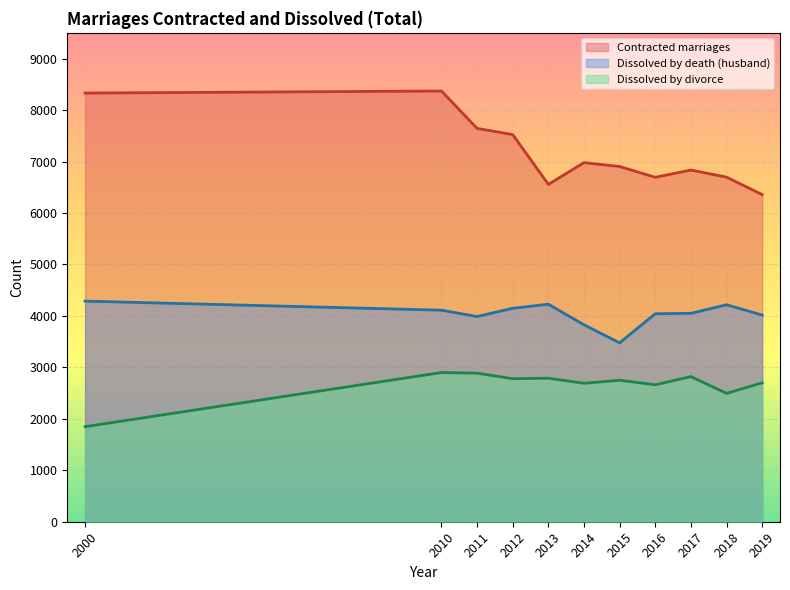

What is the maximum value shown in the chart?

8370